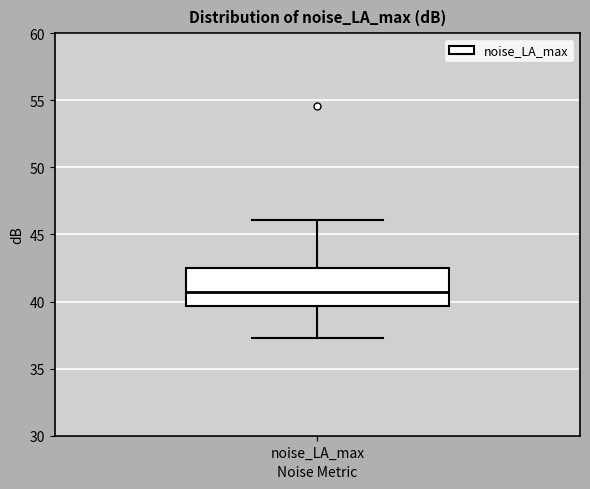

Transcribe this box plot: give where the median line is, the range the box spans, and where the two whiskers end, as read against the y-axis. The values are not printed on the chart, so give them approximately, as read against the axis.

median 40.5, box 39.5 to 42.5, whiskers 37.5 to 46.0